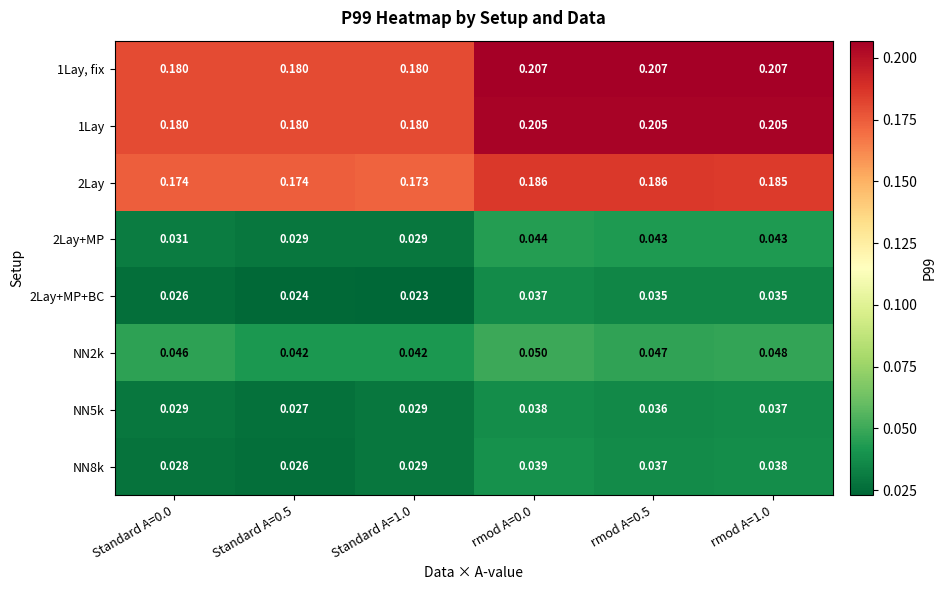

Which label corresponds to the smallest value in the chart?

Standard A=1.0